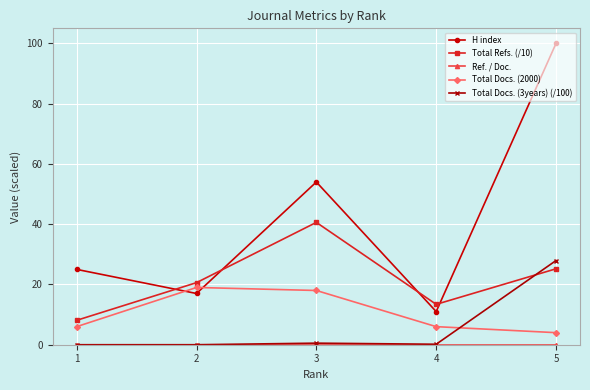

Rank the categories by Total Refs. (/10) value from highest to lowest.

3, 5, 2, 4, 1